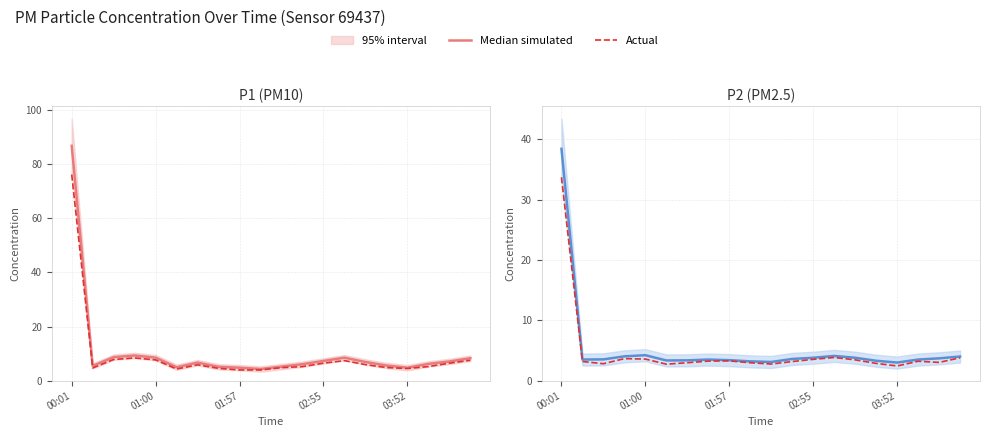

List the labels in order of Actual value, smallest first.

16, 5, 10, 01:57, 15, 9, 6, 18, 11, 01:00, 17, 7, 8, 14, 12, 03:52, 02:55, 19, 13, 00:01